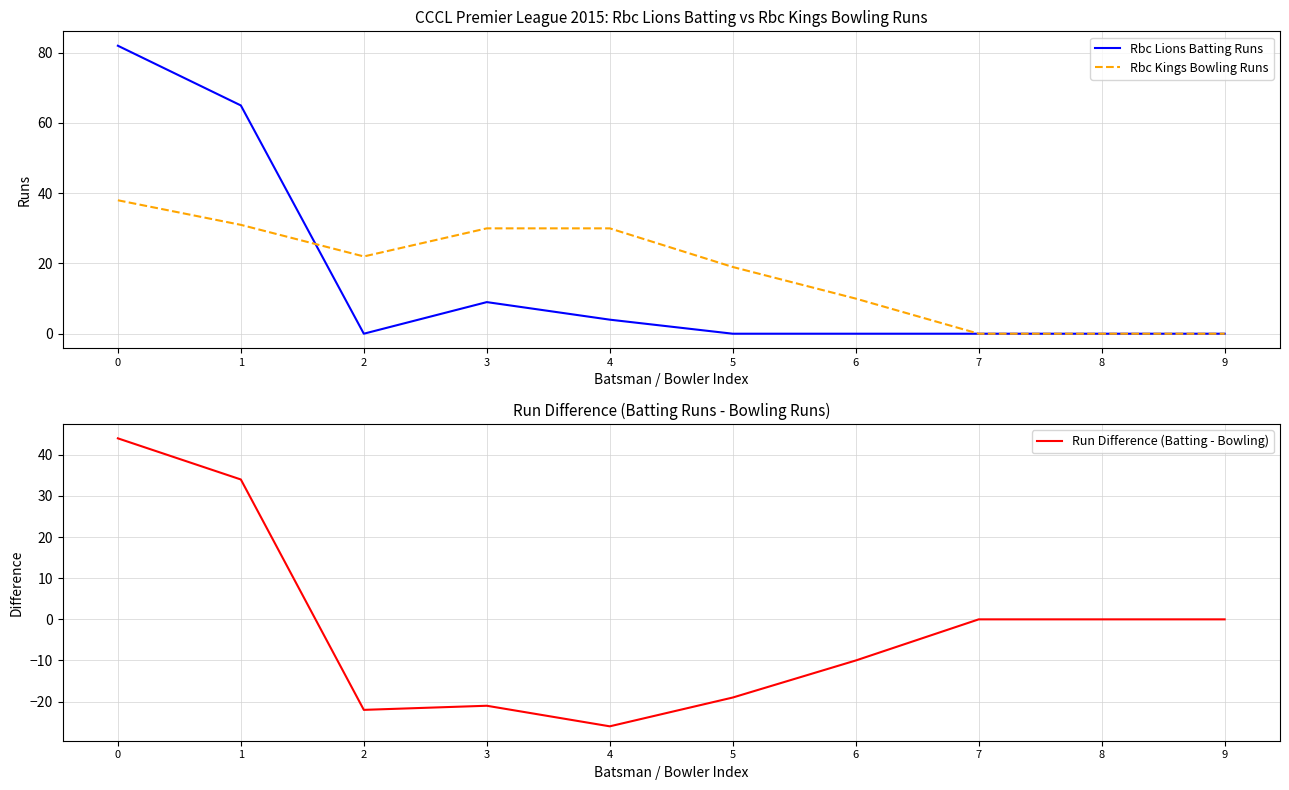

What is the value of the Rbc Lions Batting Runs point at the 4th from the left?

9